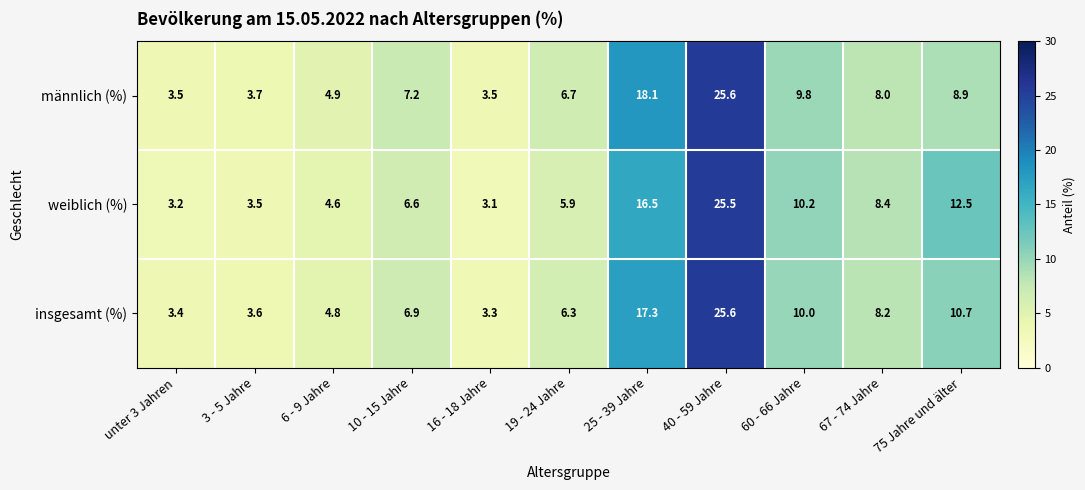

How many values in the insgesamt (%) series are below 6?

4